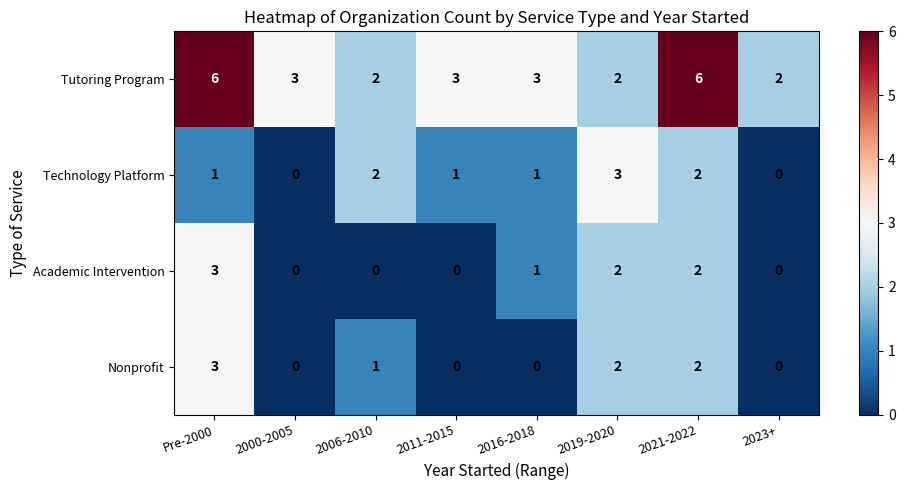

The Tutoring Program series shows 0 at 2023+. True or false?

False